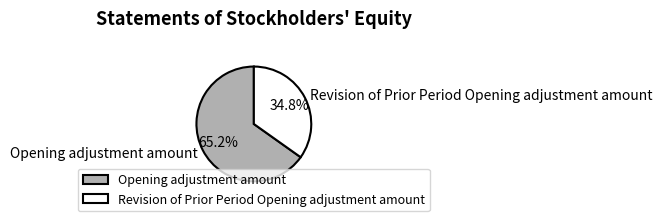

Combined, what portion of the pie is Revision of Prior Period Opening adjustment amount and Opening adjustment amount?

100.0%